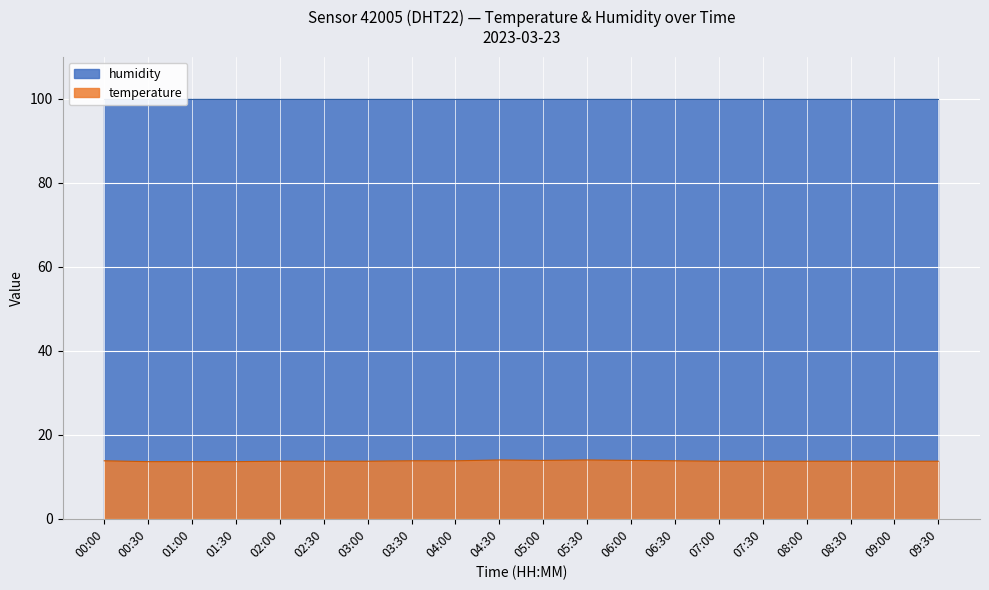

Which series has the widest spread of values?

temperature